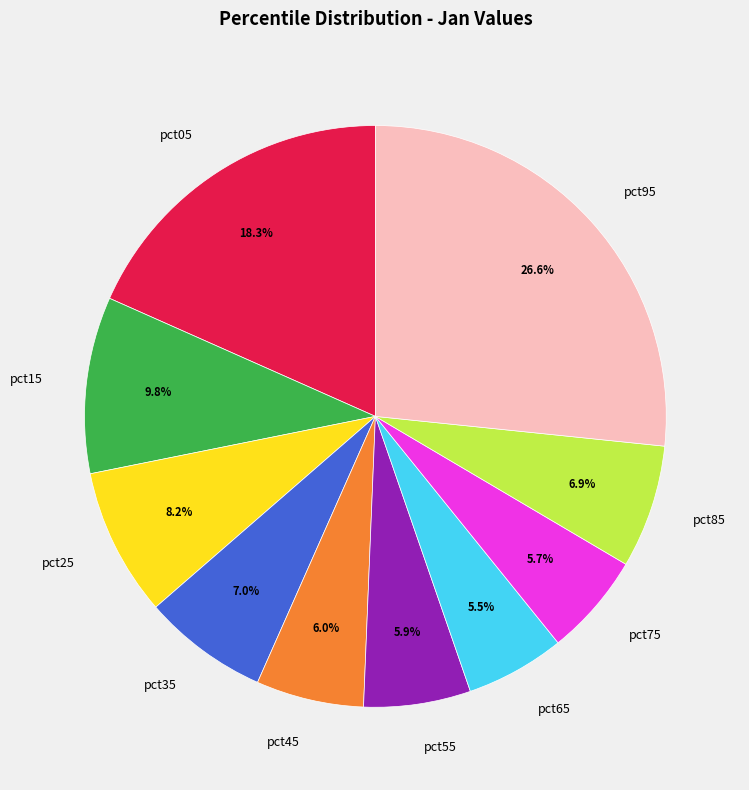

What percentage is the pct45 slice, to the nearest percent?

6%